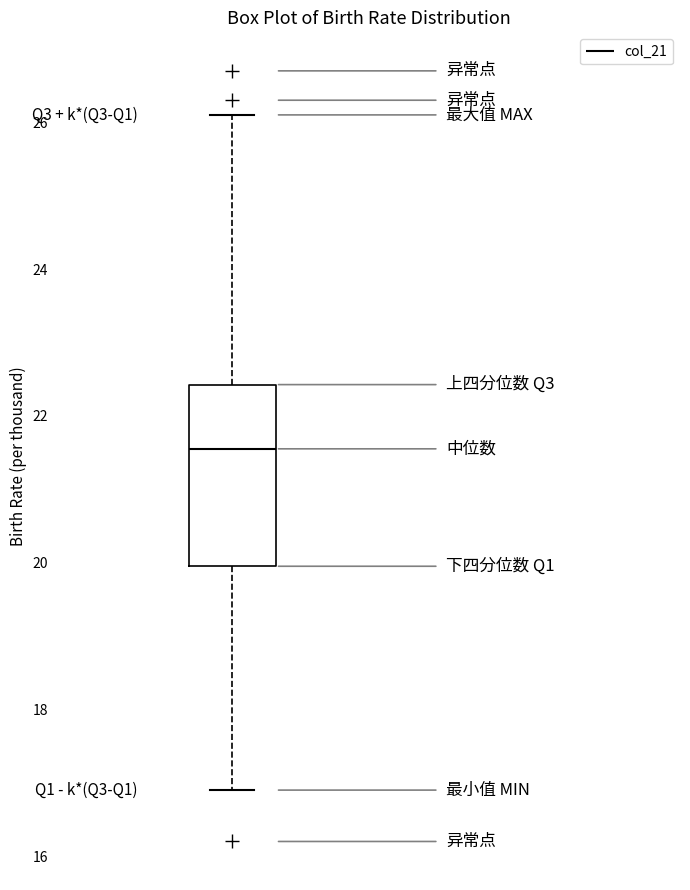

Where does the upper whisker of the box end on the y-axis? The values are not printed on the chart, so give them approximately, as read against the axis.

26.2